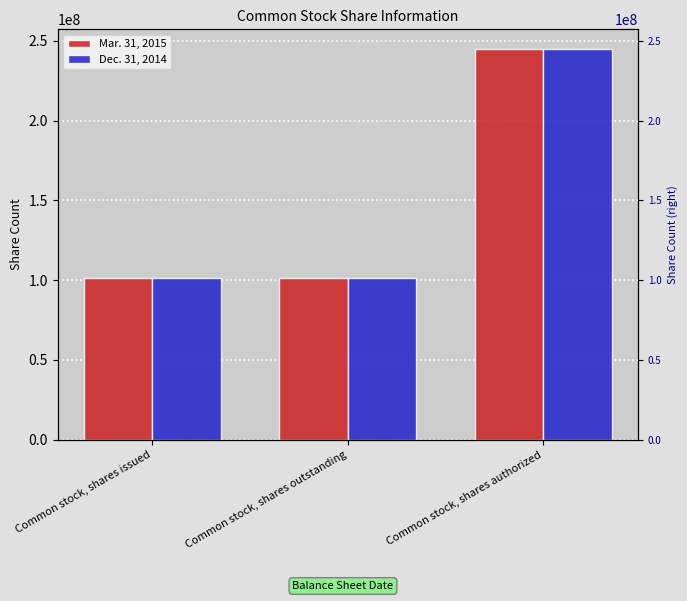

What is the sum of all Dec. 31, 2014 values?

448205870